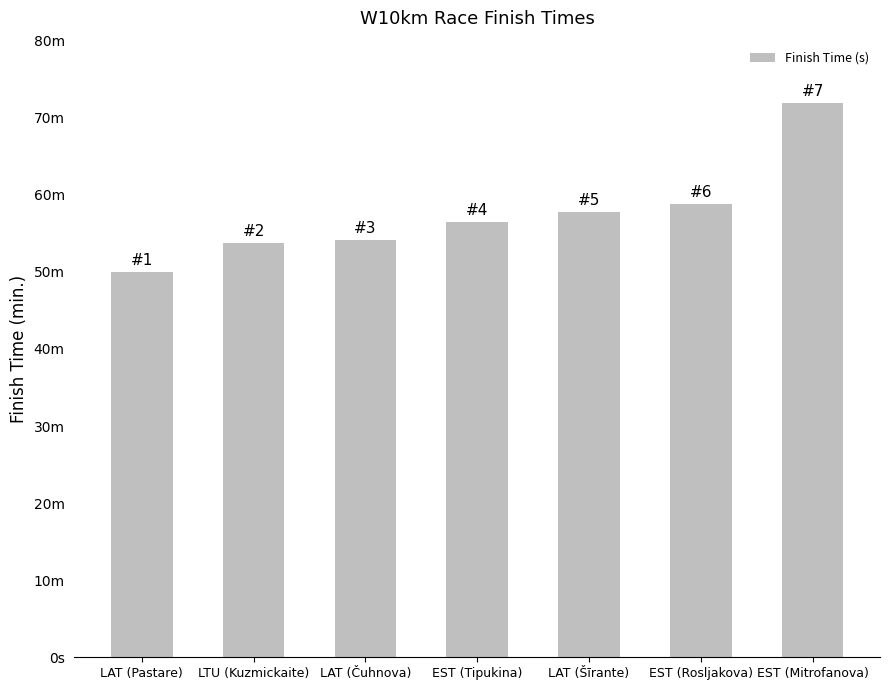

Are the bars horizontal?

No